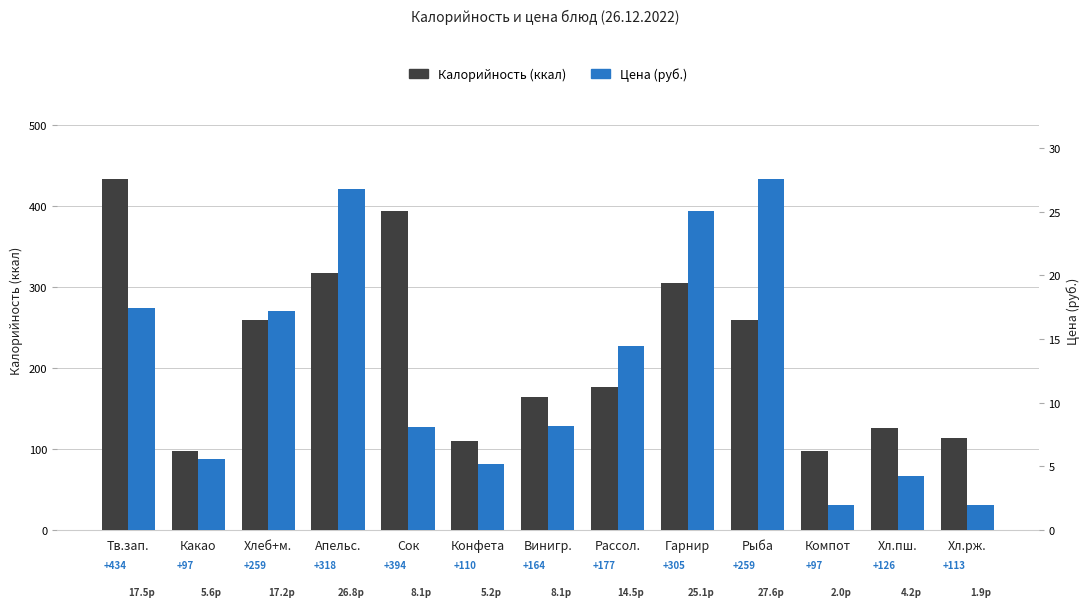

What position from the left is Сок?

5